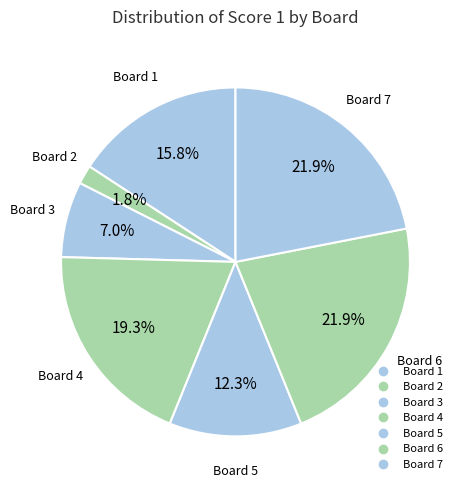

Does any single category account for the majority?

No